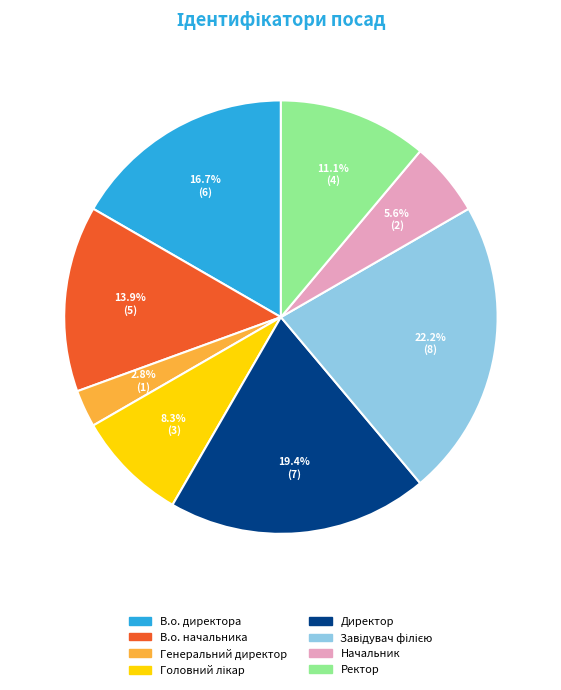

How many slices are in this pie chart?

8